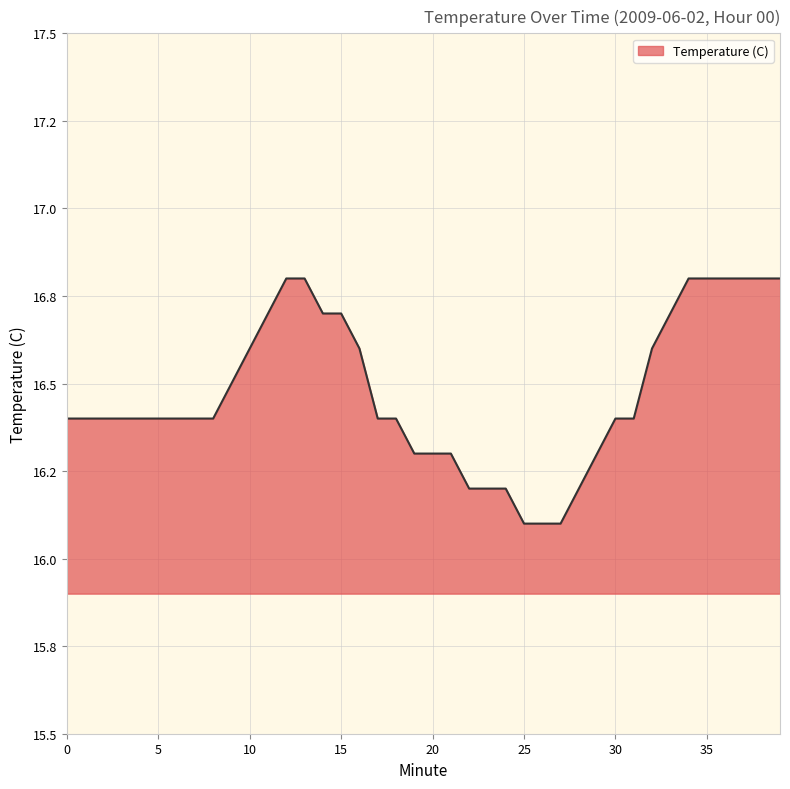

Is this an area chart (filled region under the line)?

Yes